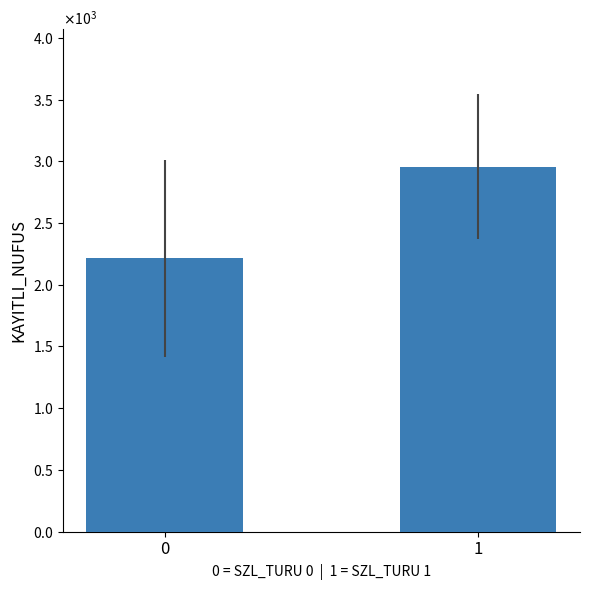

Are the bars horizontal?

No